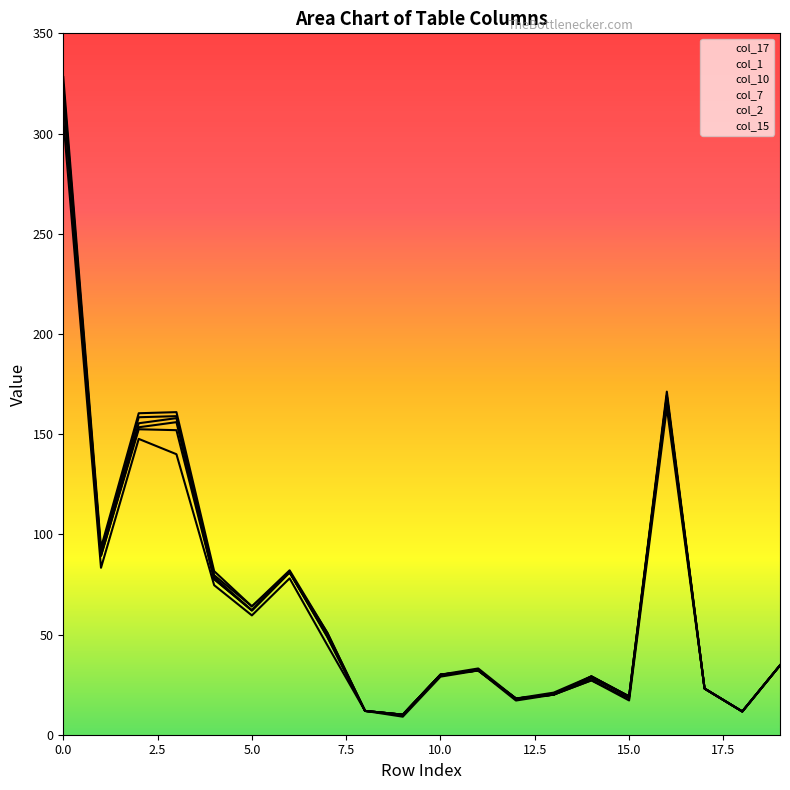

What is the difference between the maximum and second lowest values in the col_10 series?

4.0